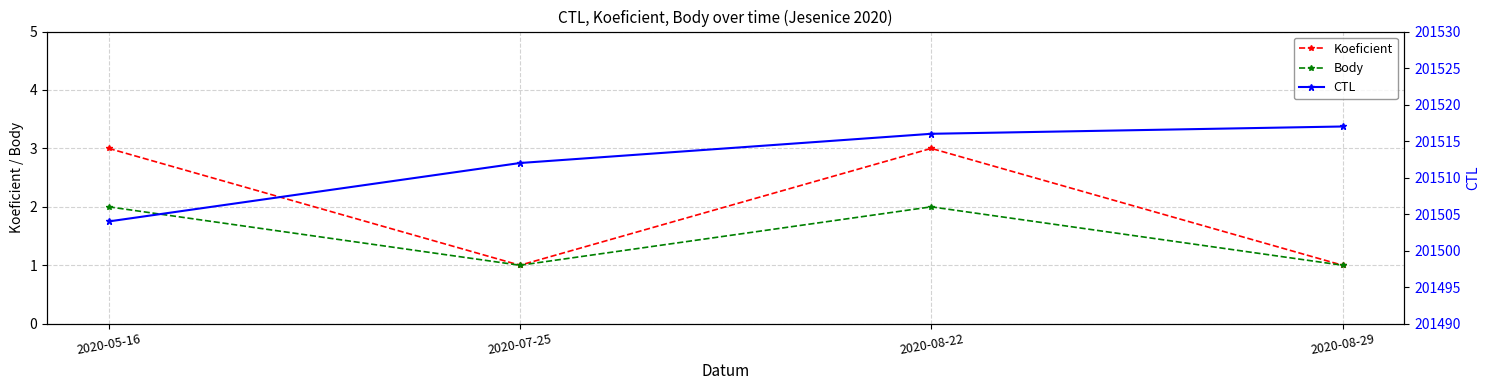

Where is the first local maximum for Koeficient?

2020-08-22